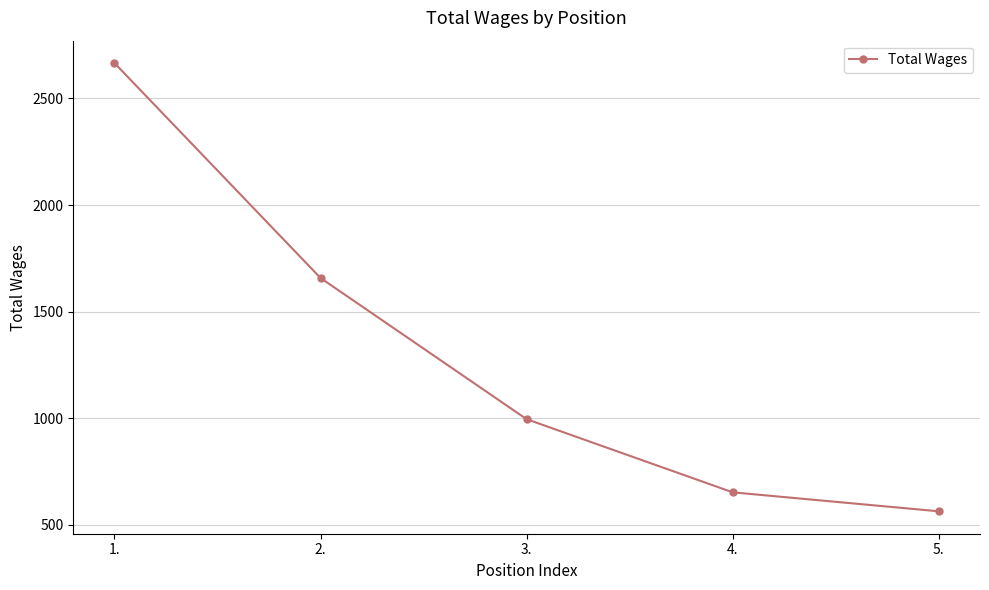

Reading left to right, list all the values displayed in this chart.

1.=2666	2.=1658	3.=996	4.=653	5.=564